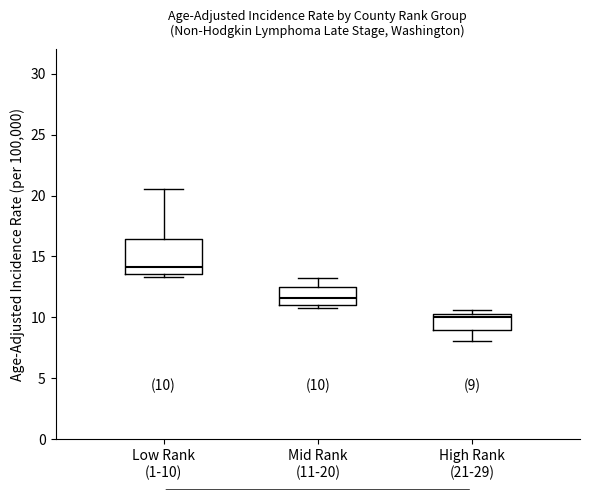

Which box's median line is the highest?

Low Rank (1-10)